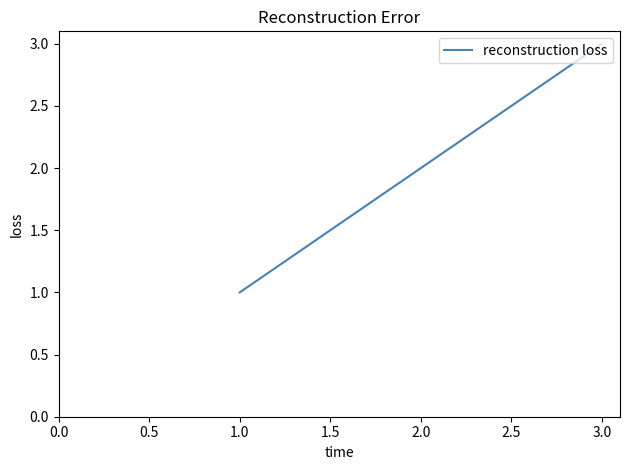

List the labels in order of value, largest first.

3.0, 2.0, 1.0